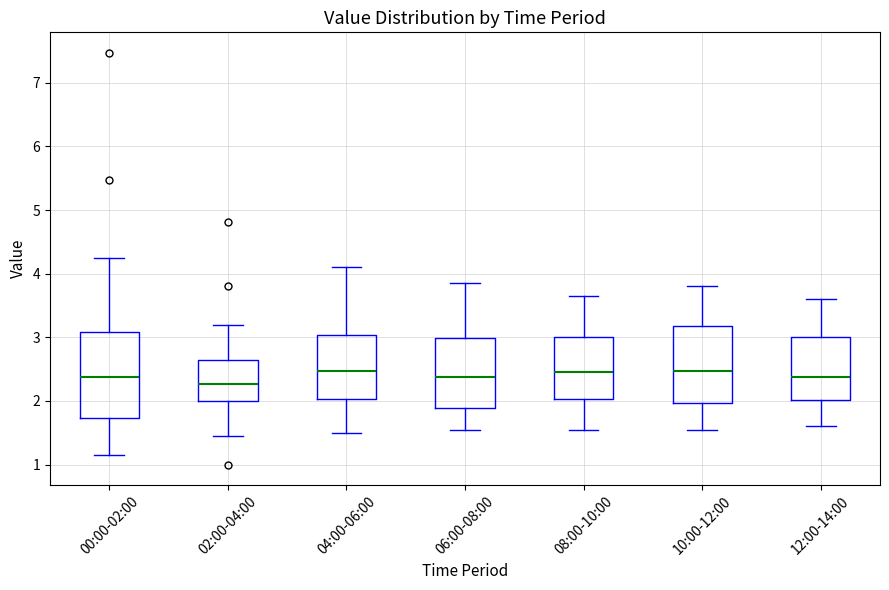

Reading left to right, read every box against the y-axis: the position of its median line, the range the box covers, and the ends of its whiskers. The values are not printed on the chart, so give them approximately, as read against the axis.

00:00-02:00: median 2.4, box 1.7 to 3.1, whiskers 1.2 to 4.3
02:00-04:00: median 2.3, box 2.0 to 2.7, whiskers 1.5 to 3.2
04:00-06:00: median 2.5, box 2.0 to 3.0, whiskers 1.5 to 4.1
06:00-08:00: median 2.4, box 1.9 to 3.0, whiskers 1.6 to 3.9
08:00-10:00: median 2.5, box 2.0 to 3.0, whiskers 1.6 to 3.7
10:00-12:00: median 2.5, box 2.0 to 3.2, whiskers 1.6 to 3.8
12:00-14:00: median 2.4, box 2.0 to 3.0, whiskers 1.6 to 3.6